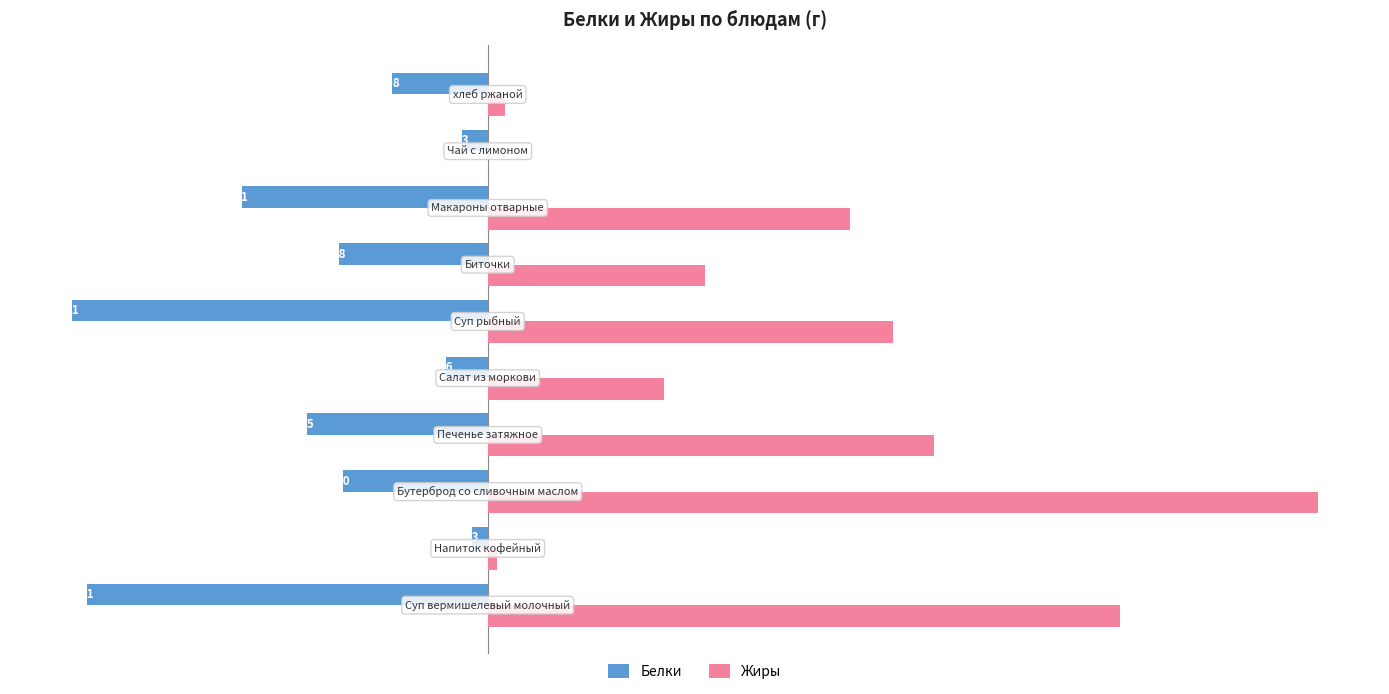

Which series has the largest total across all categories?

Жиры